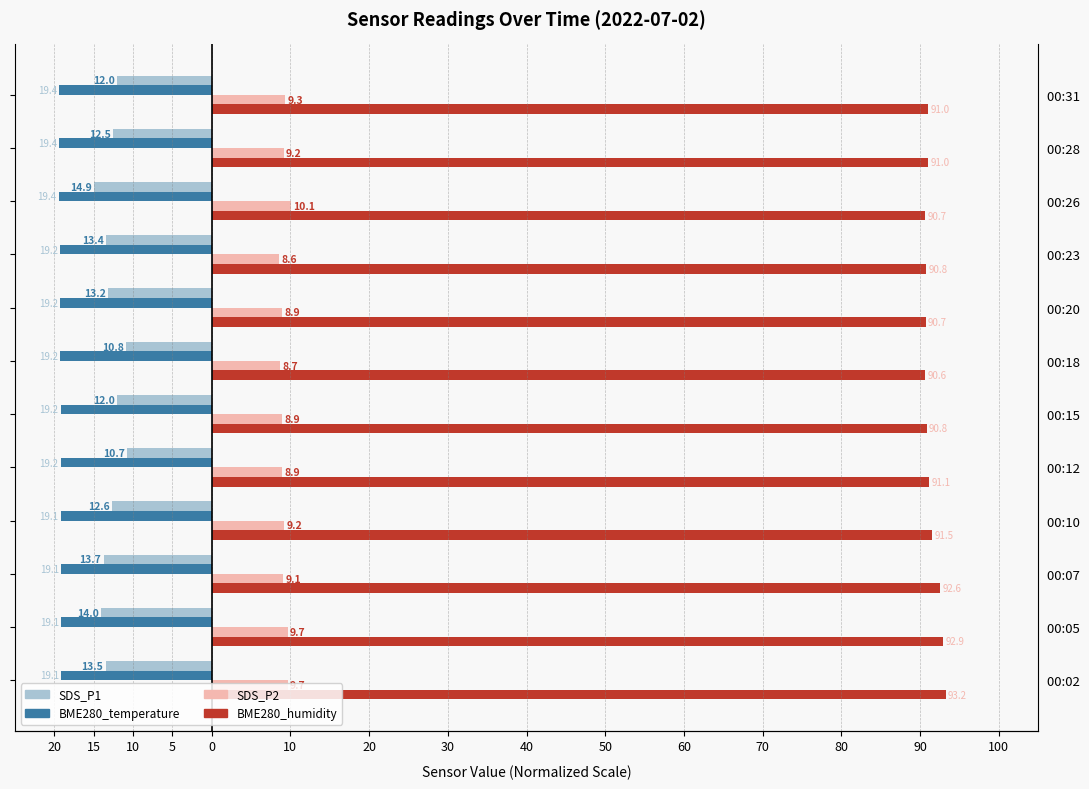

The SDS_P2 series shows 9.1 at 00:07. True or false?

True